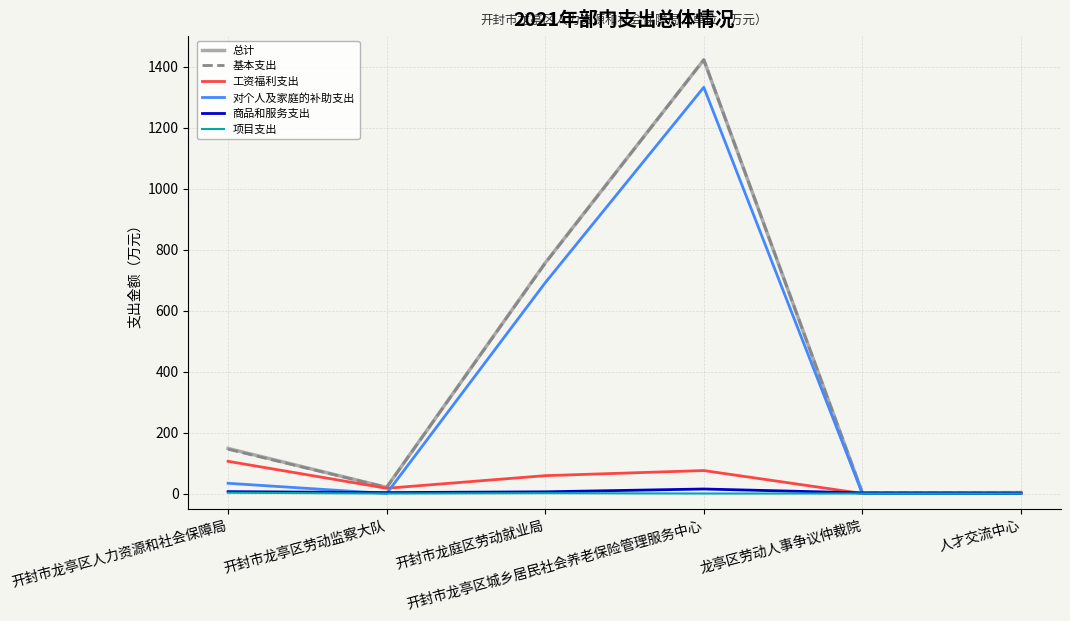

What is the difference between the 对个人及家庭的补助支出 values at 开封市龙庭区劳动就业局 and 开封市龙亭区城乡居民社会养老保险管理服务中心?

641.0